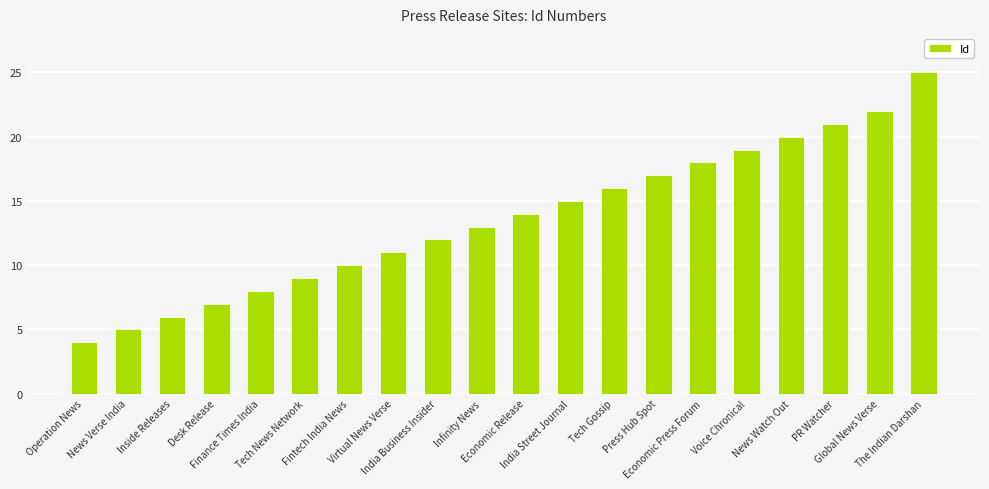

What is the ratio of the value at Tech News Network to the value at Finance Times India?

1.1